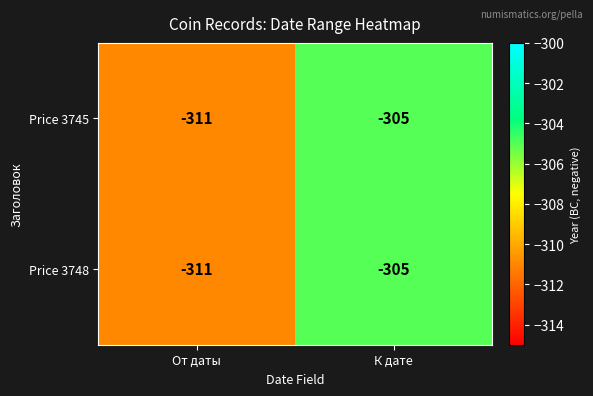

What is the difference between the Price 3748 values at От даты and К дате?

6